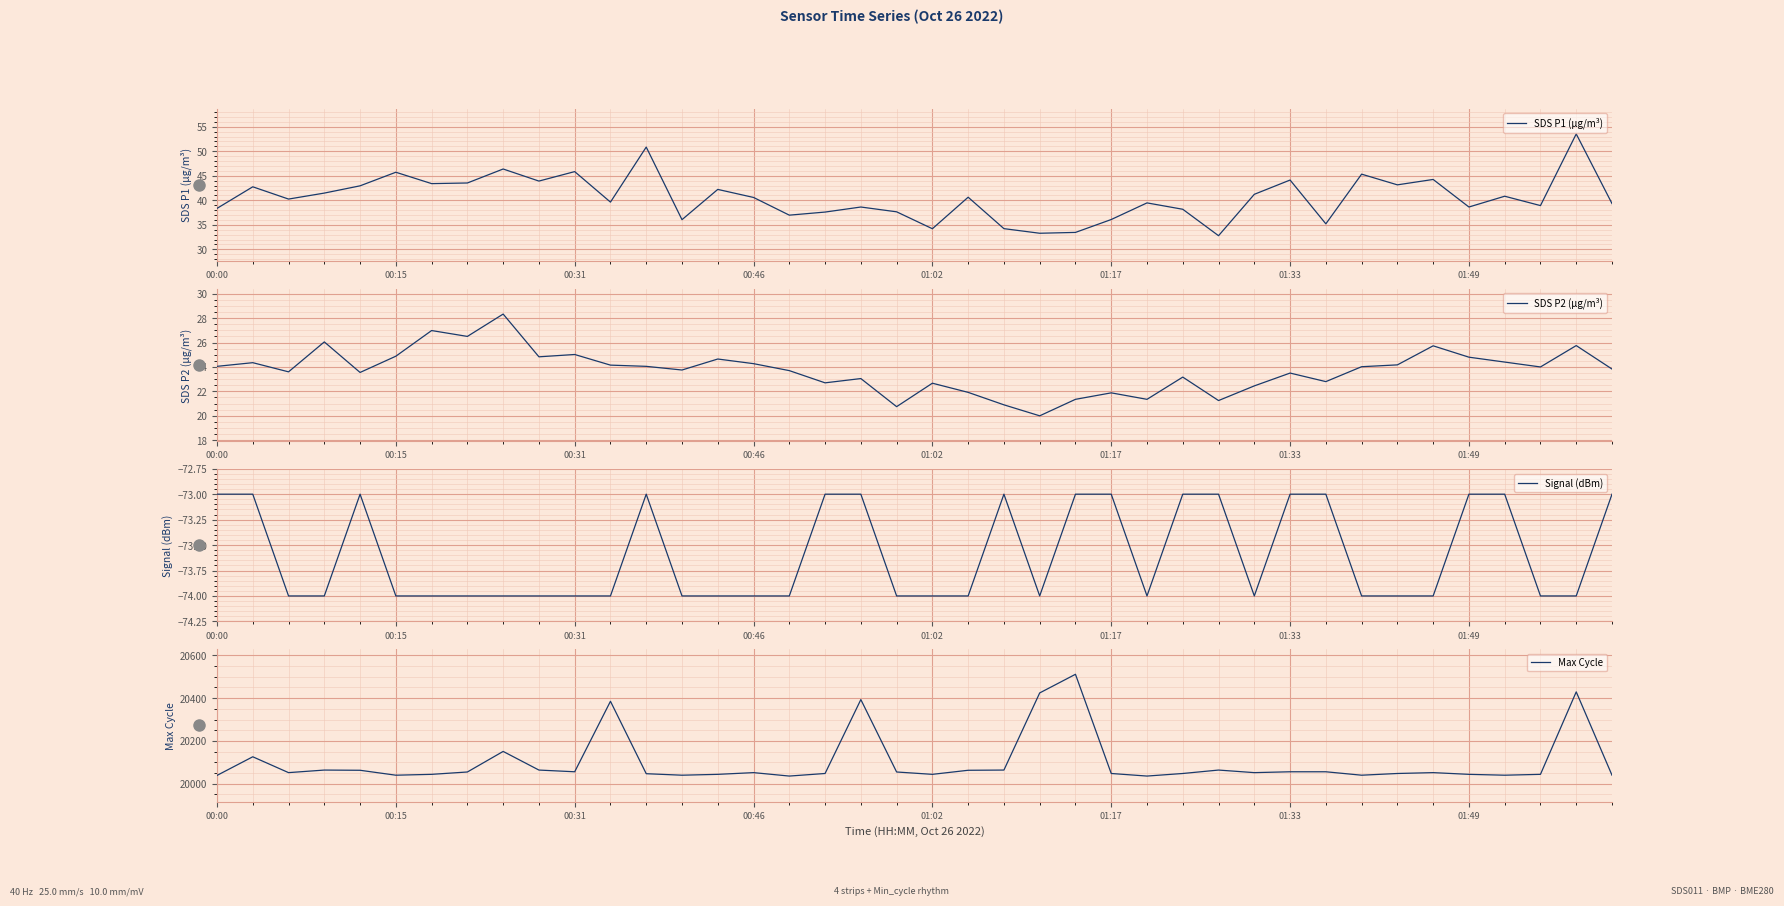

What is the lowest value of the Signal (dBm) series?

-74